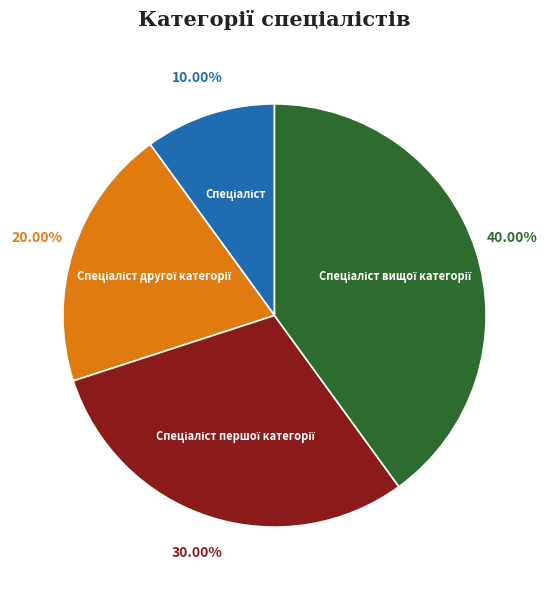

Is there a majority slice in this chart?

No